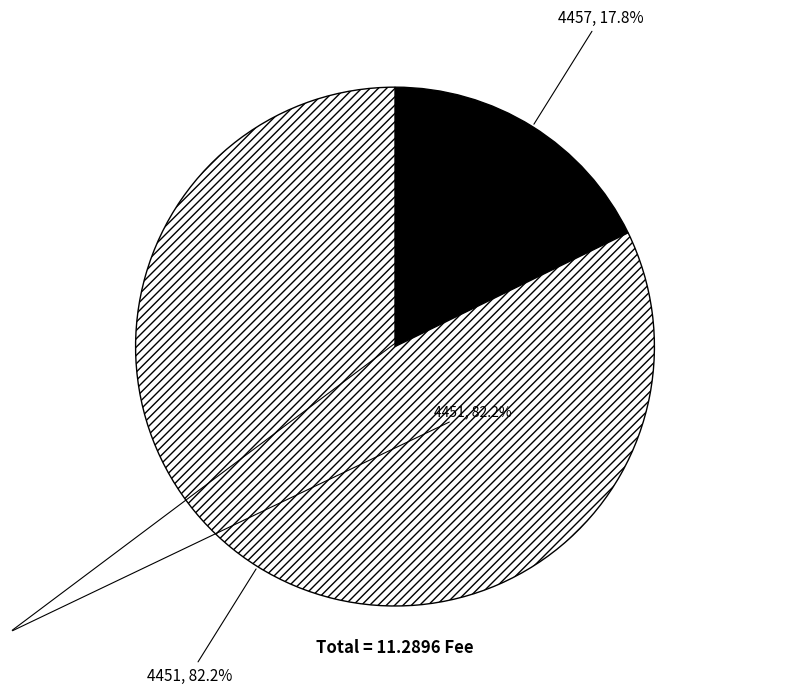

True or false: 4457 accounts for 18% of the total.

True